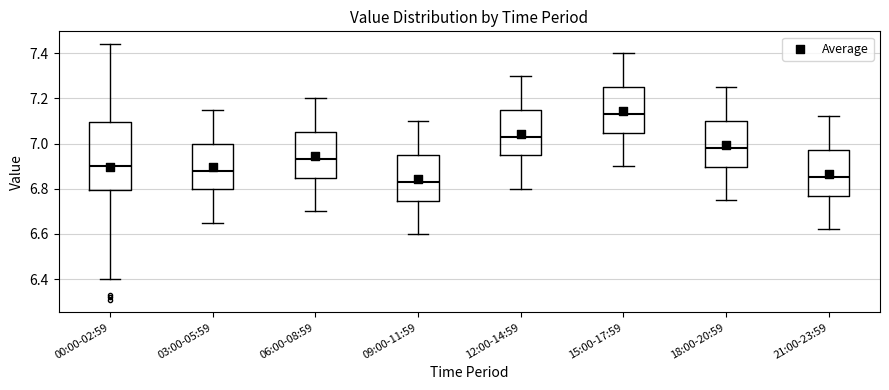

Which box is the tallest, from its lower edge to its upper edge?

00:00-02:59